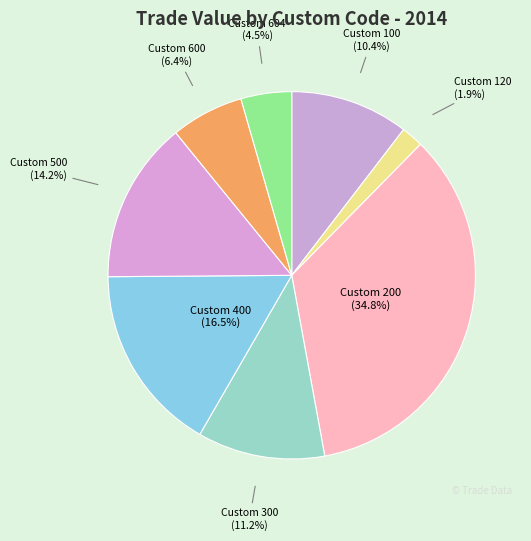

To the nearest percent, what portion does Custom 200 represent?

35%